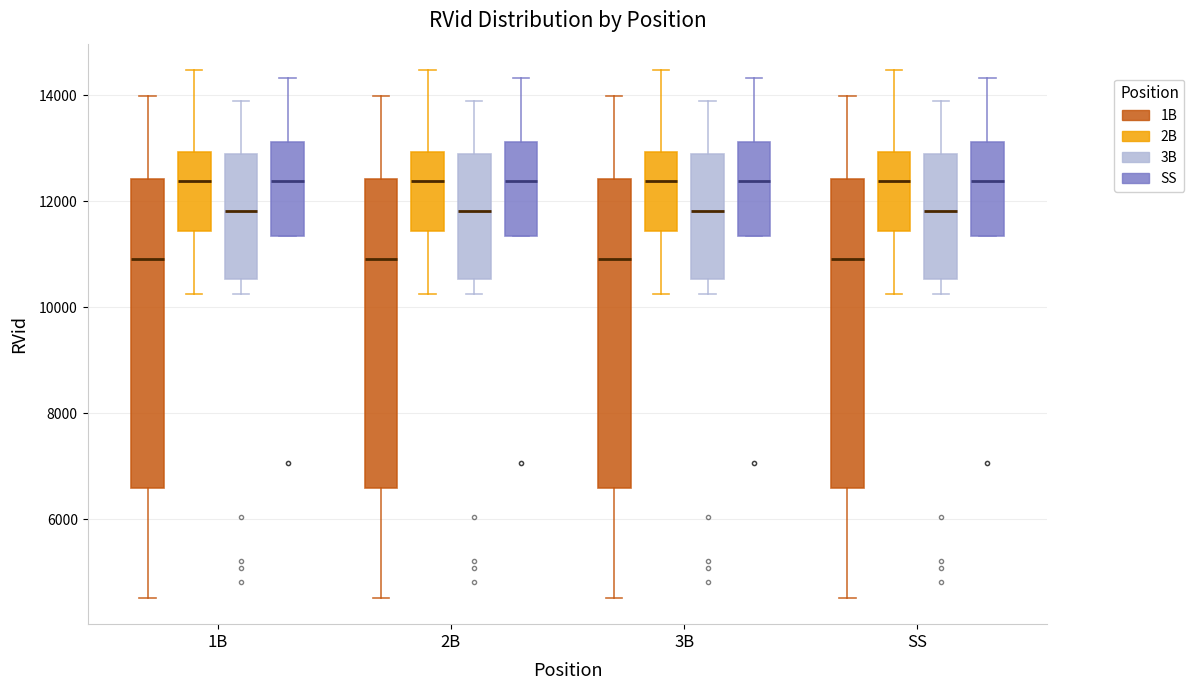

Reading left to right, read every box against the y-axis: the position of its median line, the range the box covers, and the ends of its whiskers. The values are not printed on the chart, so give them approximately, as read against the axis.

1B (1B): median 11000, box 6600 to 12400, whiskers 4600 to 14000
1B (2B): median 12400, box 11400 to 13000, whiskers 10200 to 14400
1B (3B): median 11800, box 10600 to 12800, whiskers 10200 to 13800
1B (SS): median 12400, box 11400 to 13200, whiskers 11400 to 14400
2B (1B): median 11000, box 6600 to 12400, whiskers 4600 to 14000
2B (2B): median 12400, box 11400 to 13000, whiskers 10200 to 14400
2B (3B): median 11800, box 10600 to 12800, whiskers 10200 to 13800
2B (SS): median 12400, box 11400 to 13200, whiskers 11400 to 14400
3B (1B): median 11000, box 6600 to 12400, whiskers 4600 to 14000
3B (2B): median 12400, box 11400 to 13000, whiskers 10200 to 14400
3B (3B): median 11800, box 10600 to 12800, whiskers 10200 to 13800
3B (SS): median 12400, box 11400 to 13200, whiskers 11400 to 14400
SS (1B): median 11000, box 6600 to 12400, whiskers 4600 to 14000
SS (2B): median 12400, box 11400 to 13000, whiskers 10200 to 14400
SS (3B): median 11800, box 10600 to 12800, whiskers 10200 to 13800
SS (SS): median 12400, box 11400 to 13200, whiskers 11400 to 14400